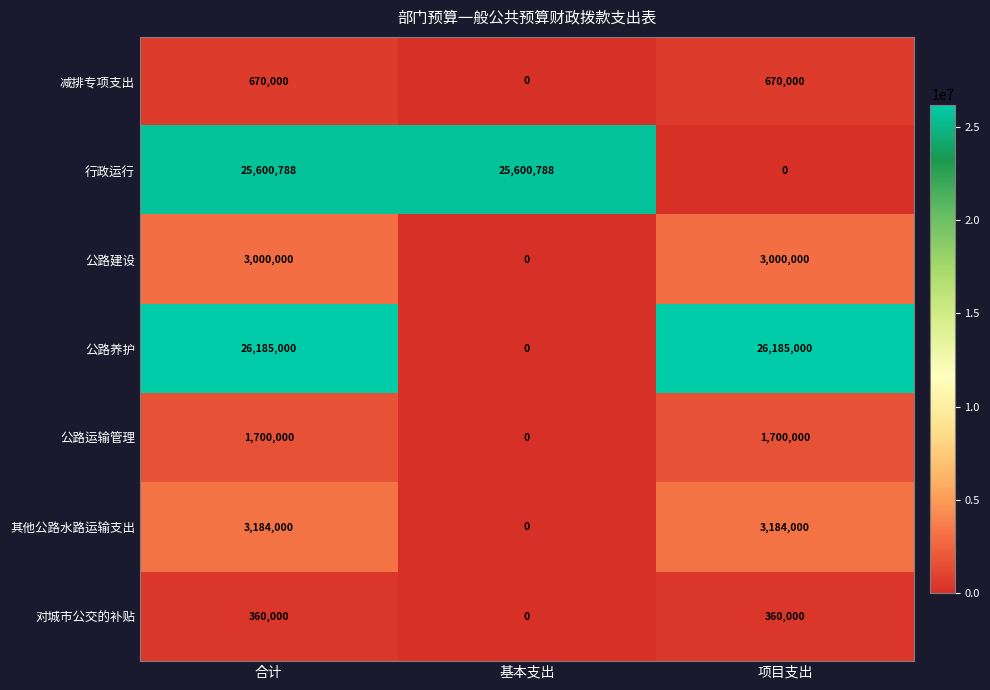

What is the difference between the maximum and minimum values in the 减排专项支出 series?

670000